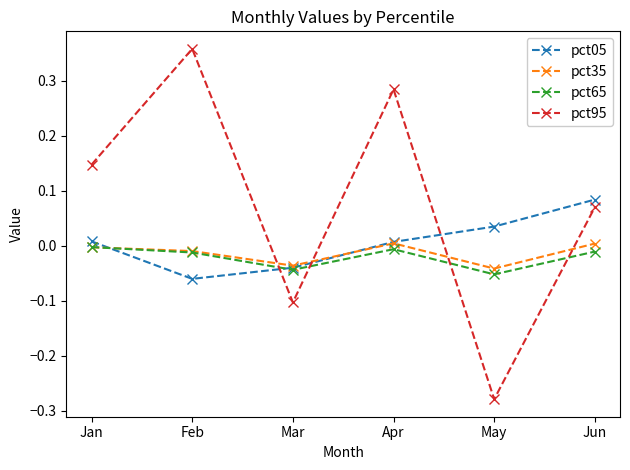

How many values in the pct95 series exceed 0?

4